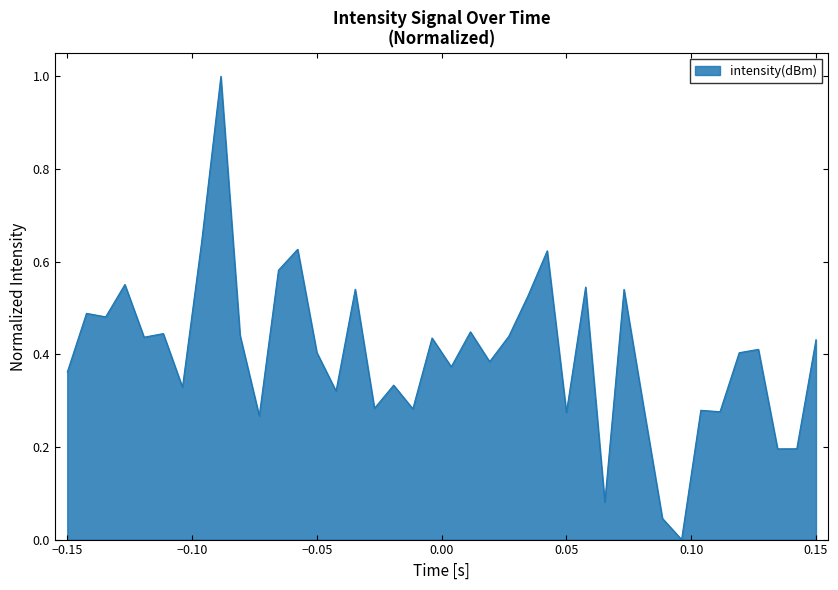

What is the greatest value displayed?

1.0